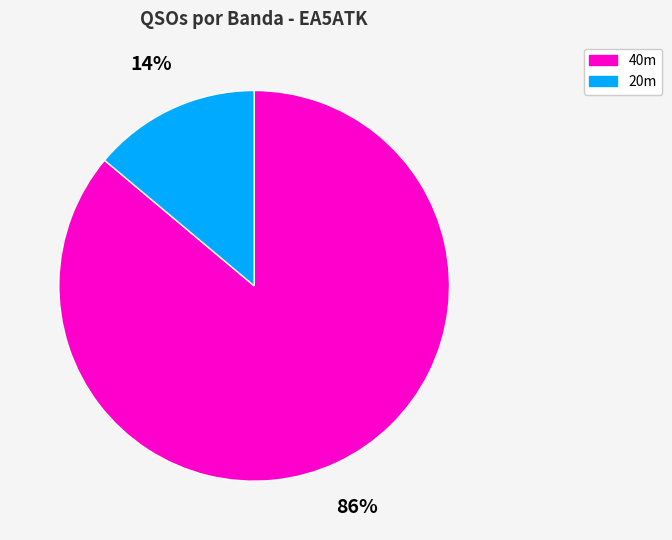

Is the sum of 40m and 20m greater than half?

Yes